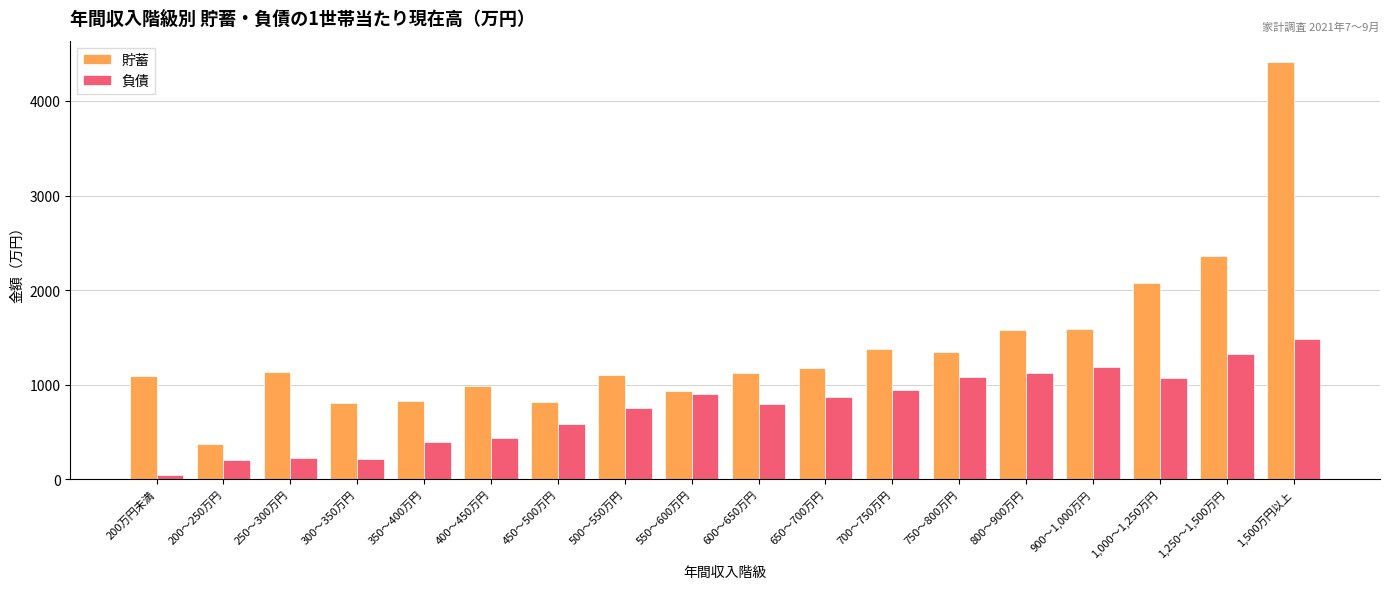

What is the highest value of the 負債 series?

1482